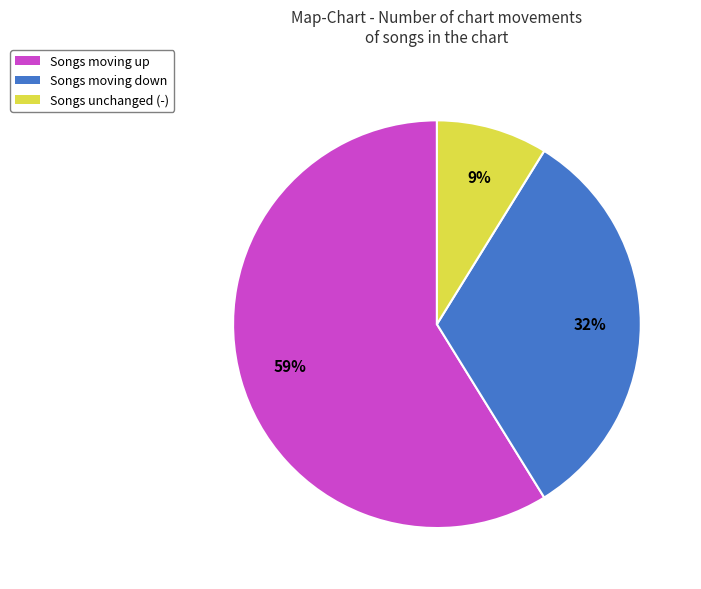

What is the smallest slice in the pie chart?

Songs unchanged (-)